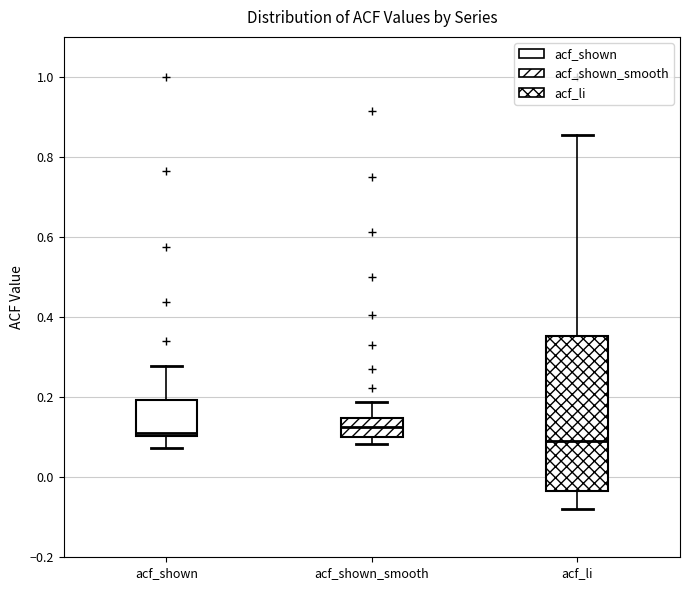

Where is the upper edge of the box for acf_li on the y-axis? The values are not printed on the chart, so give them approximately, as read against the axis.

0.36